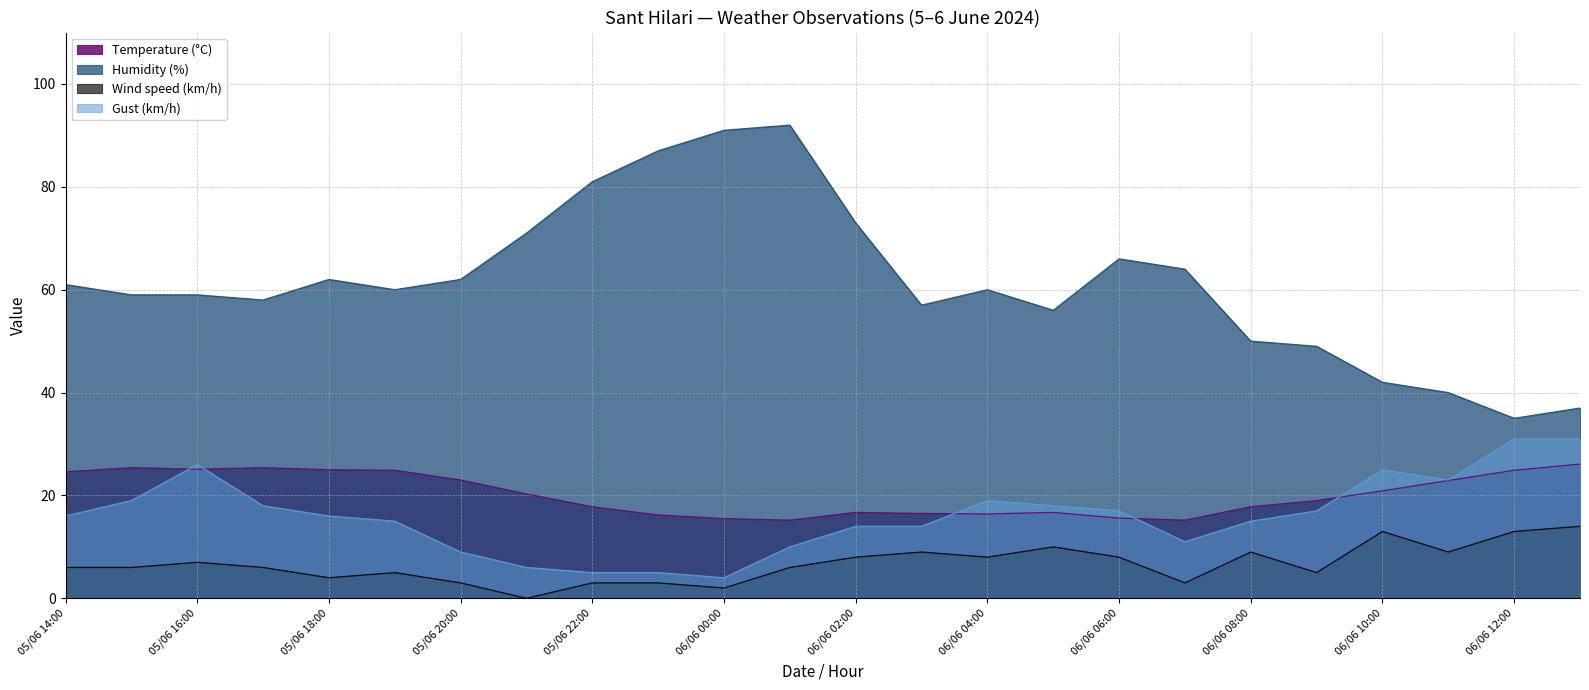

Where is the first local maximum for Wind speed (km/h)?

05/06 16:00